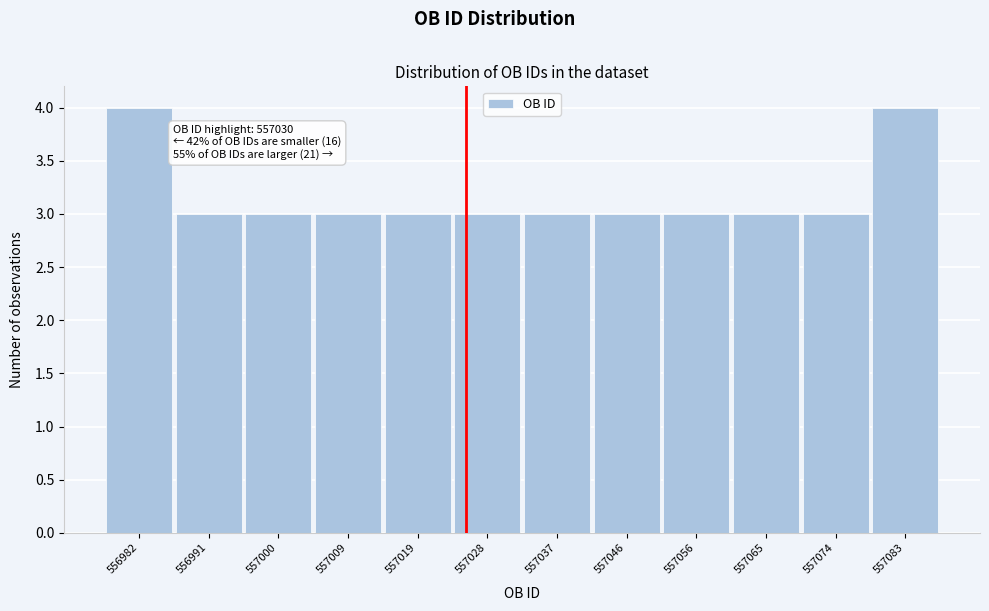

Reading left to right, transcribe all the data shown in this chart.

556982=4	556991=3	557000=3	557009=3	557019=3	557028=3	557037=3	557046=3	557056=3	557065=3	557074=3	557083=4